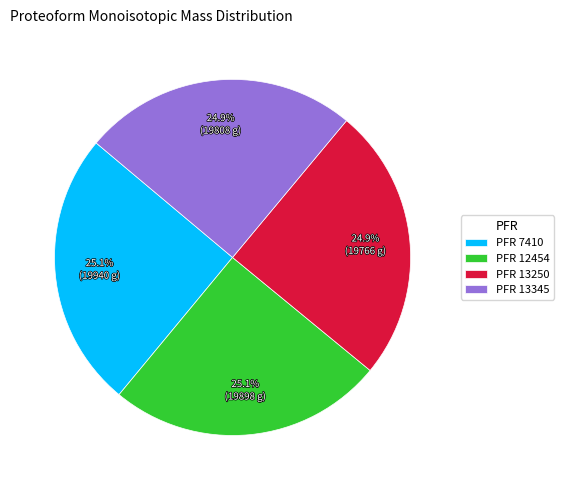

How many segments does this pie chart have?

4